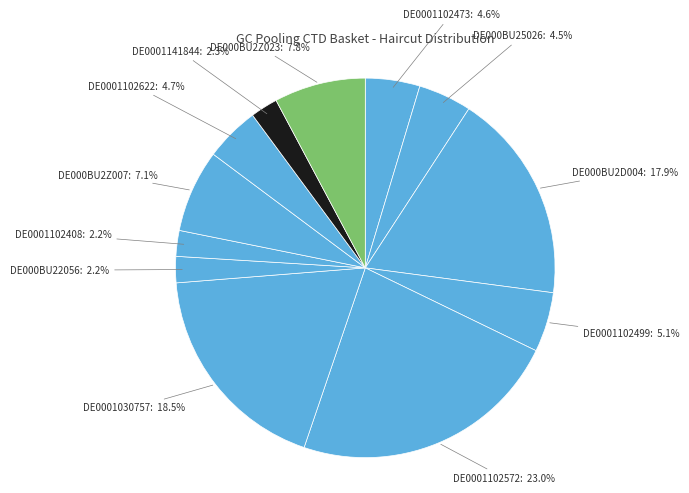

Between DE0001102499 and DE0001030757, which is larger?

DE0001030757